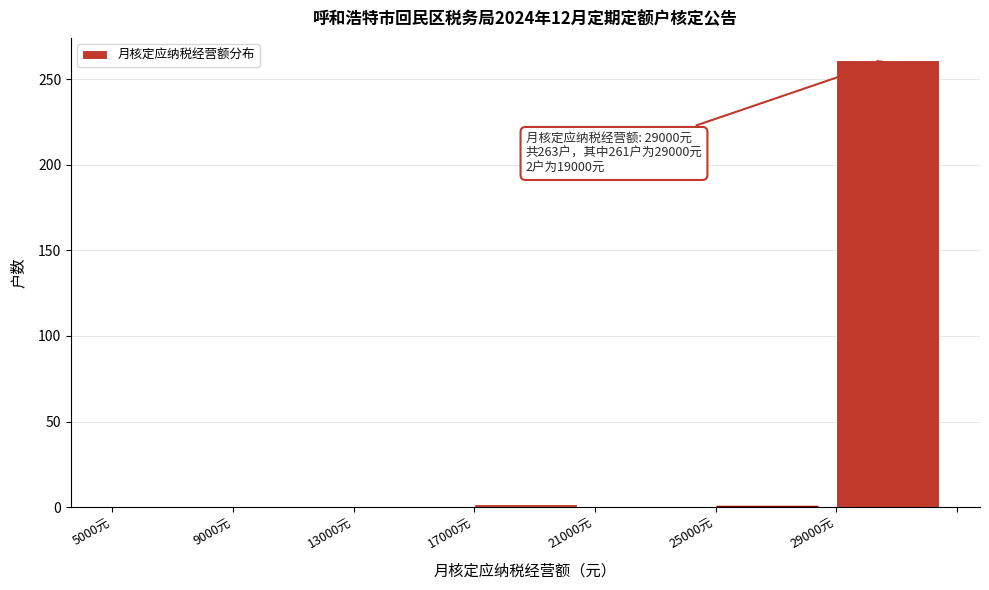

Over which range of the x-axis is the bar tallest?

29000 to 33000